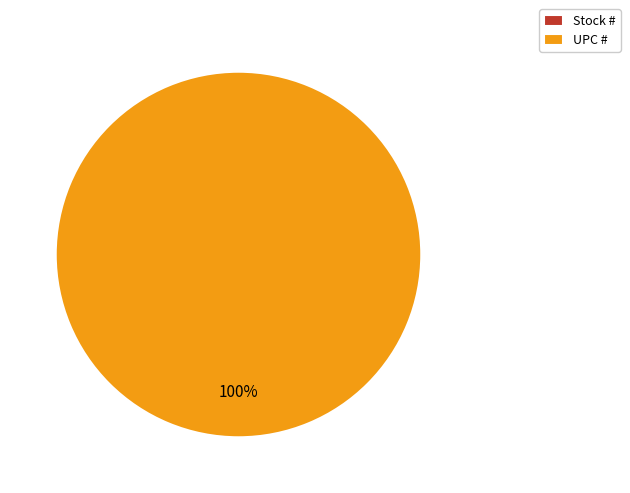

To the nearest percent, what is the average slice percentage?

50%